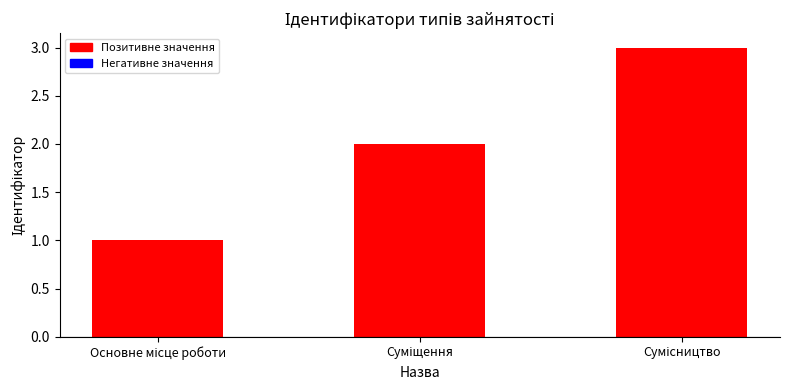

How many bars are there in total?

3